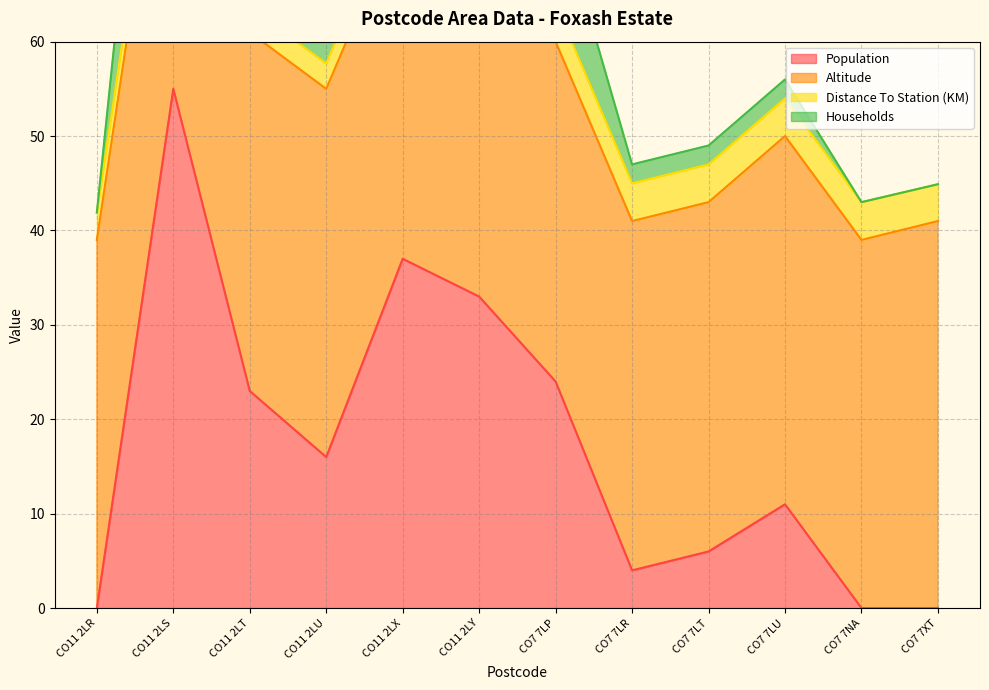

At which label does Households reach its minimum?

CO11 2LR